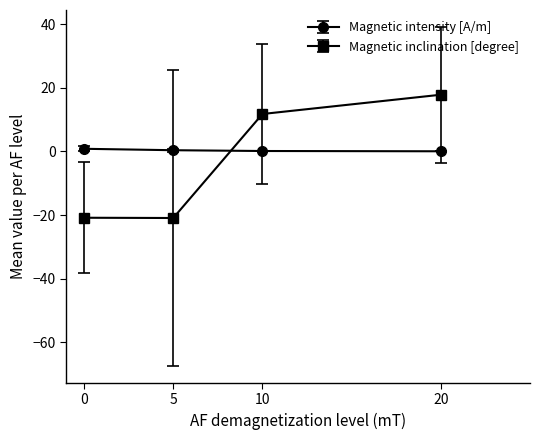

List the series in order of their peak value, highest first.

Magnetic inclination [degree], Magnetic intensity [A/m]